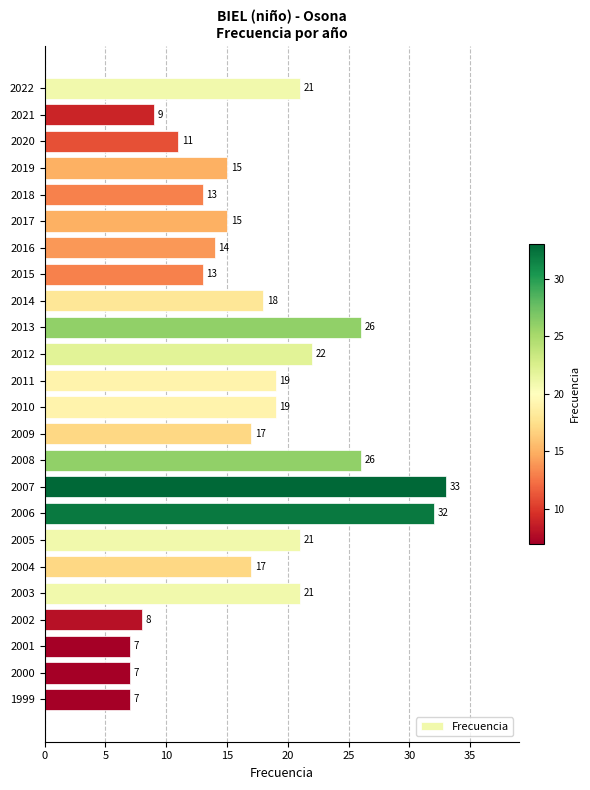

Which has a higher value, 2013 or 2003?

2013